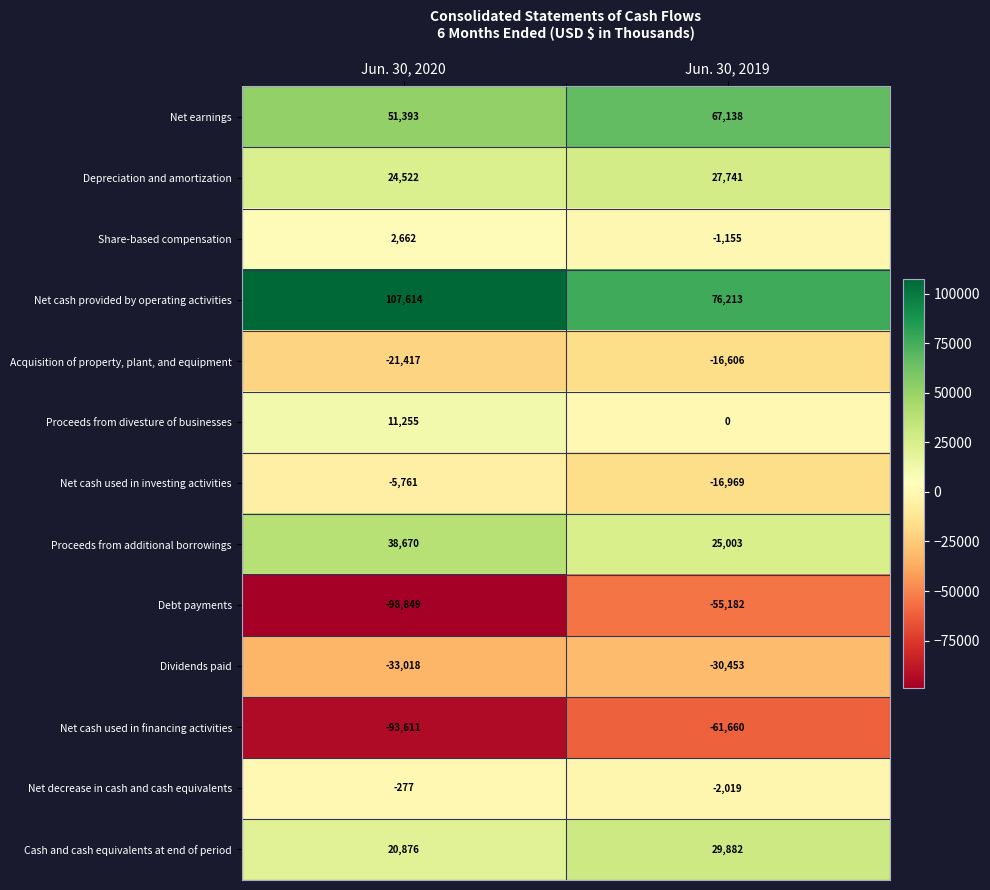

Reading right to left, list all the values displayed in this chart.

Net earnings: 67138	51393
Depreciation and amortization: 27741	24522
Share-based compensation: -1155	2662
Net cash provided by operating activities: 76213	107614
Acquisition of property, plant, and equipment: -16606	-21417
Proceeds from divesture of businesses: 0	11255
Net cash used in investing activities: -16969	-5761
Proceeds from additional borrowings: 25003	38670
Debt payments: -55182	-98849
Dividends paid: -30453	-33018
Net cash used in financing activities: -61660	-93611
Net decrease in cash and cash equivalents: -2019	-277
Cash and cash equivalents at end of period: 29882	20876